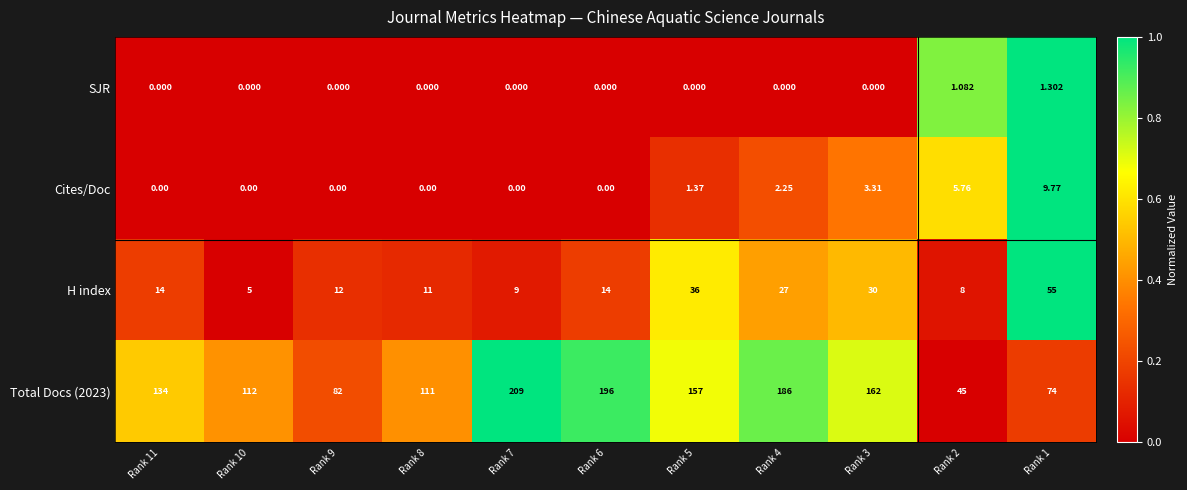

What is the spread (max minus min) of values at Rank 7?

209.0